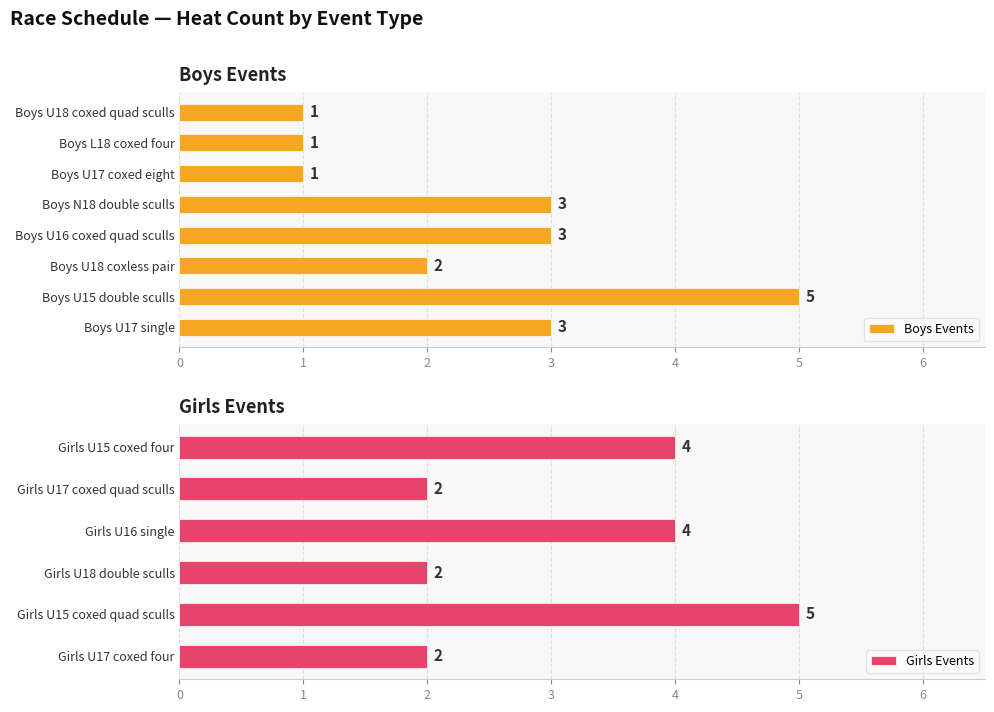

What is the sum of all Boys Events values?

19